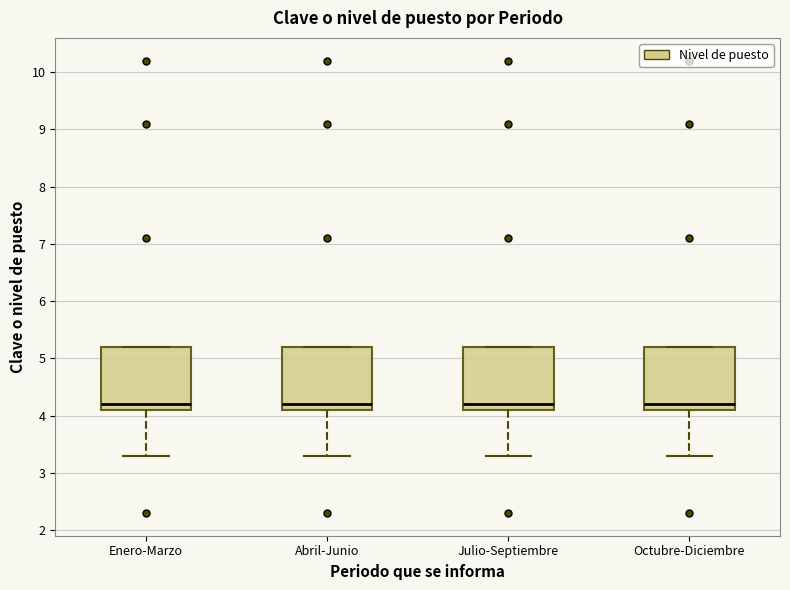

Where does the lower whisker of the box for Enero-Marzo end on the y-axis? The values are not printed on the chart, so give them approximately, as read against the axis.

3.3